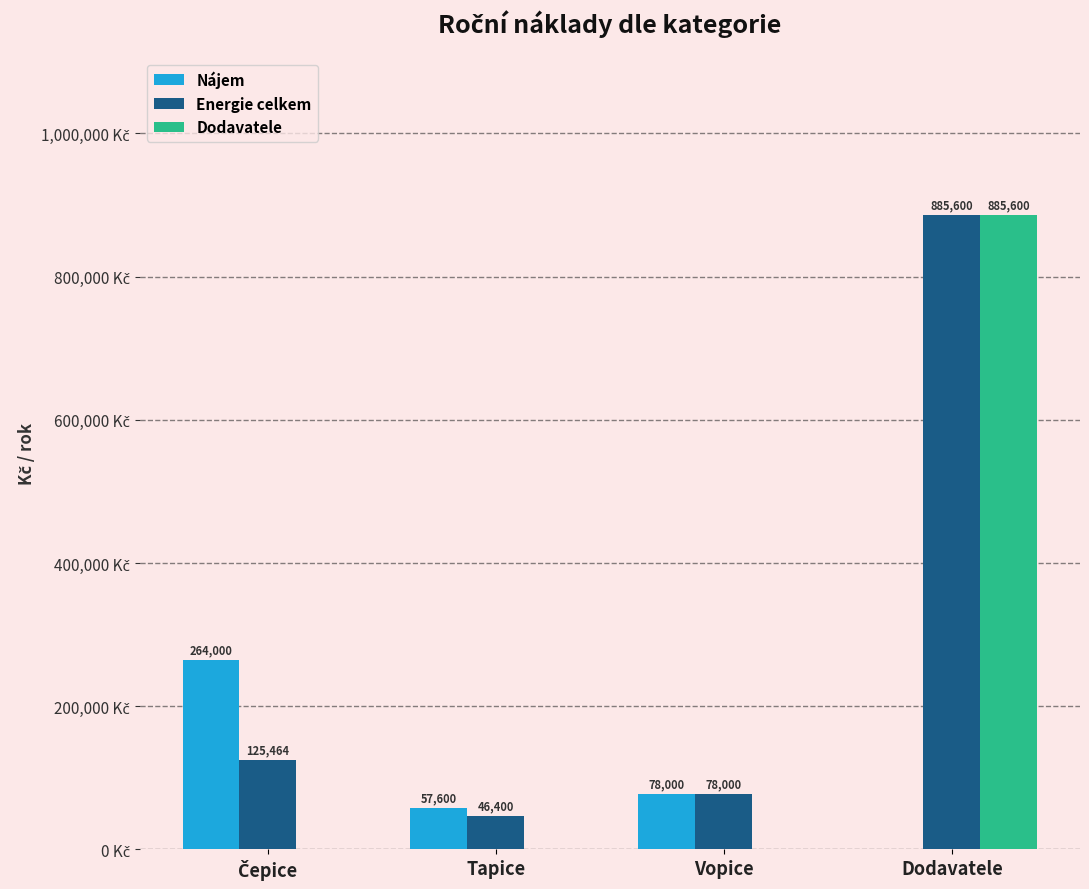

At which category is the sum across all series the highest?

Dodavatele